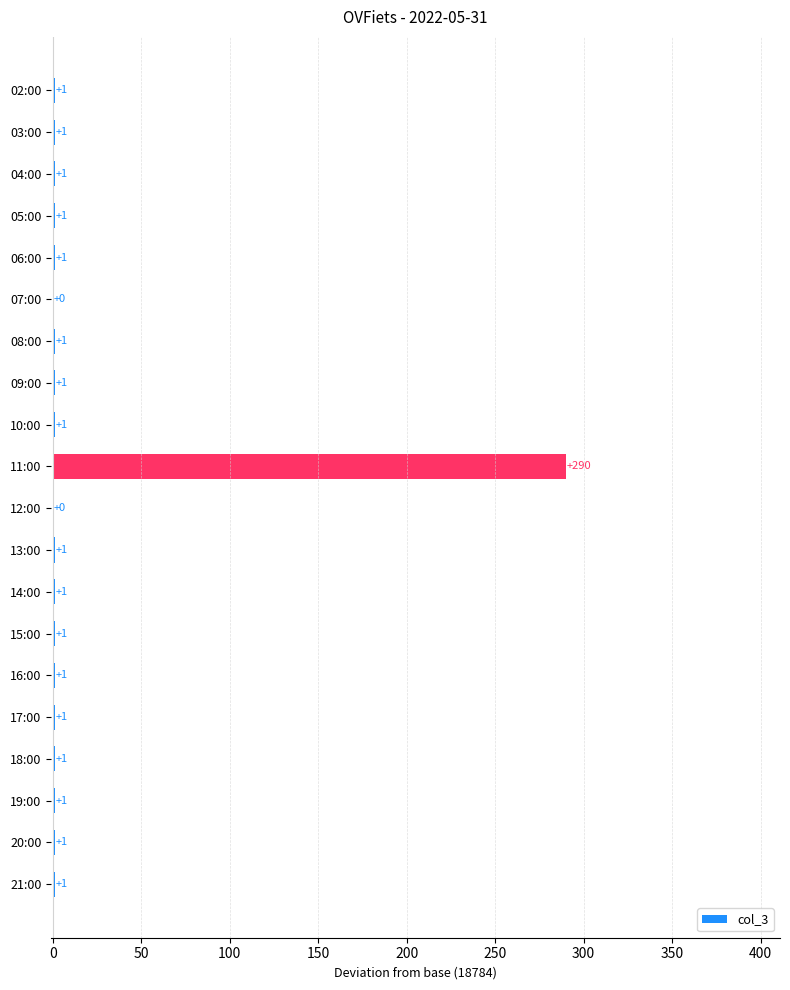

Reading top to bottom, what are all the values shown in this chart?

02:00=1	03:00=1	04:00=1	05:00=1	06:00=1	07:00=0	08:00=1	09:00=1	10:00=1	11:00=290	12:00=0	13:00=1	14:00=1	15:00=1	16:00=1	17:00=1	18:00=1	19:00=1	20:00=1	21:00=1